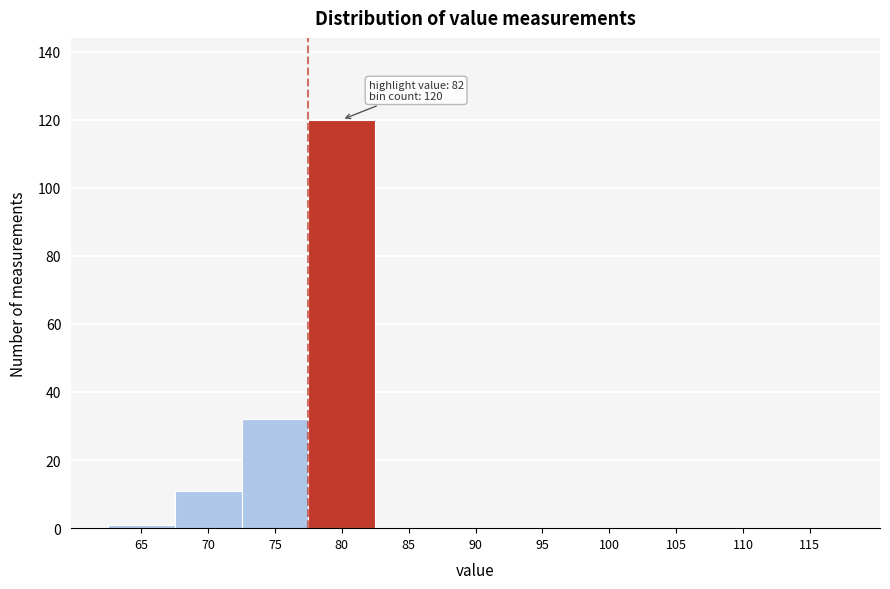

Reading left to right, extract all data points from this chart.

65=1	70=11	75=32	80=120	85=0	90=0	95=0	100=0	105=0	110=0	115=0